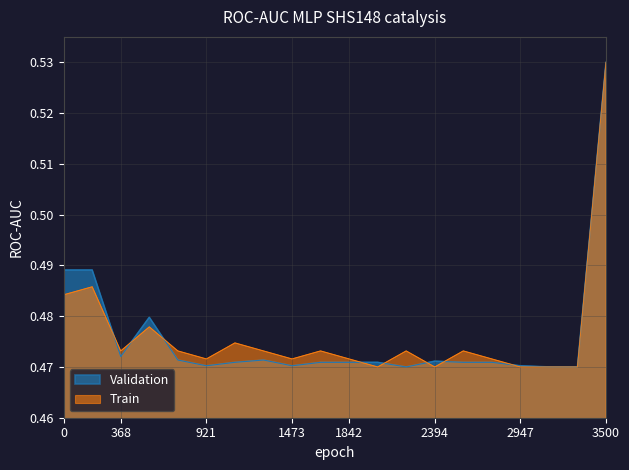

True or false: Train has a value of 0.7 at 2394.

False